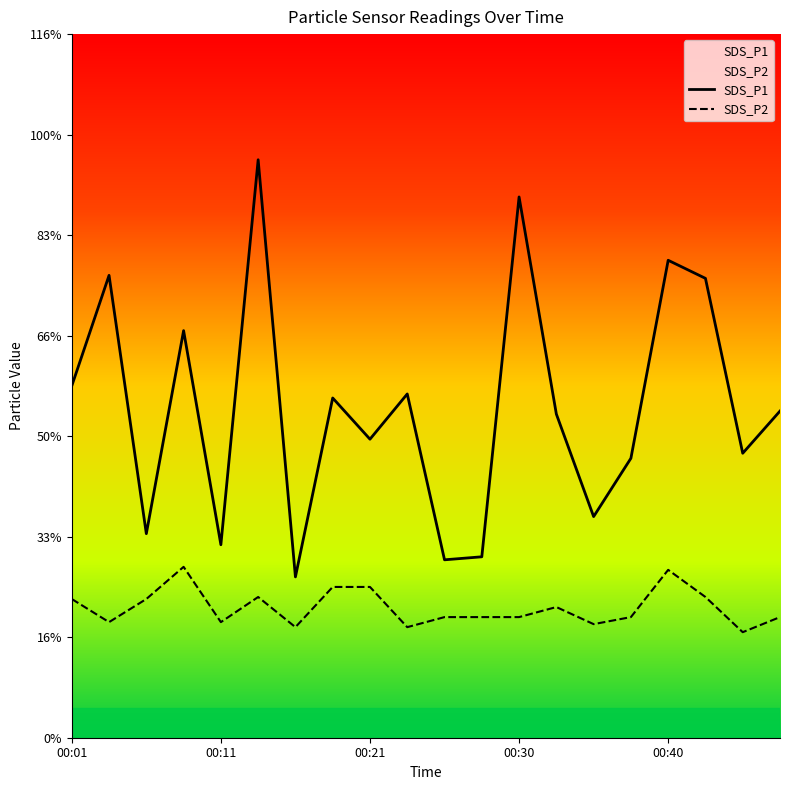

Does the chart display data point markers on the line(s)?

No